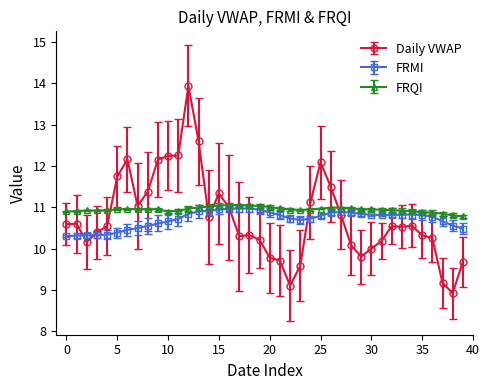

True or false: FRQI and Daily VWAP intersect in this chart.

True